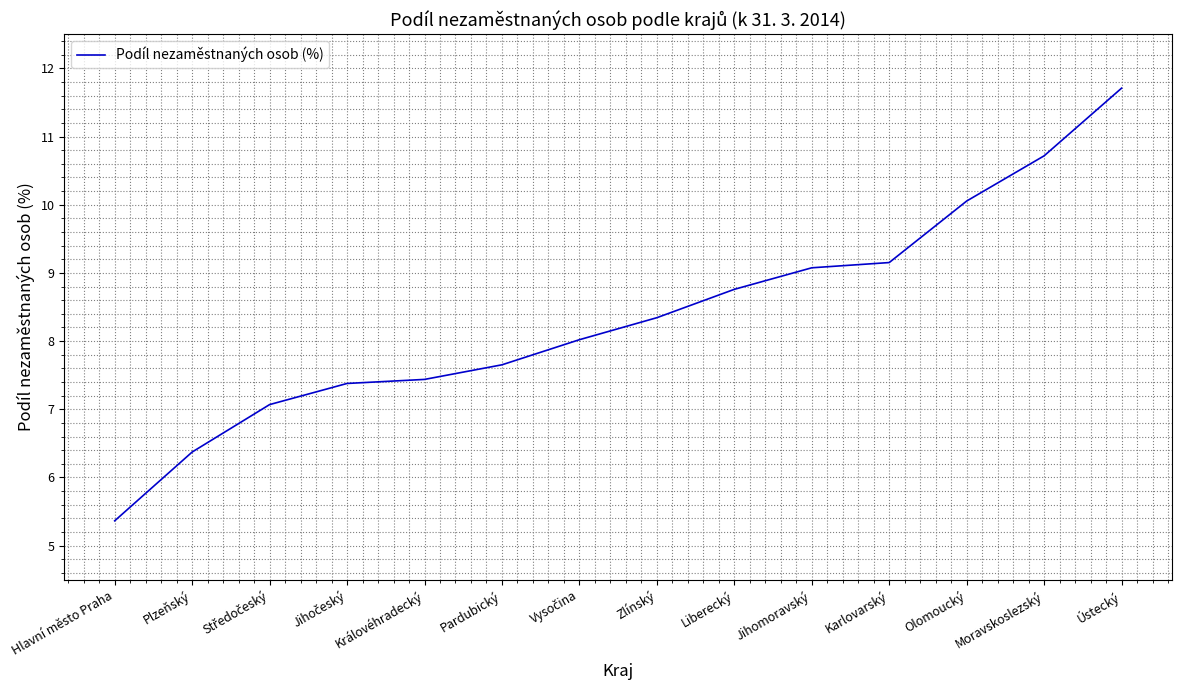

The value at Hlavní město Praha is 9.2. True or false?

False